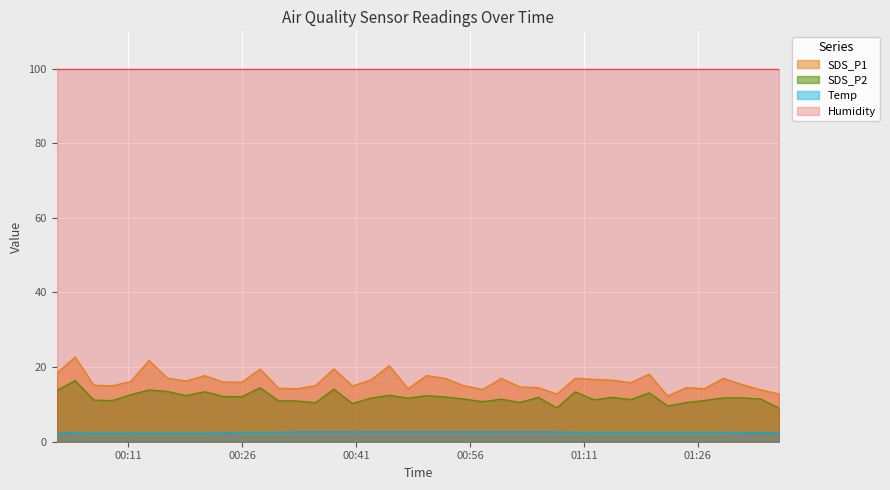

True or false: Temp has a value of 1.7 at 2020/12/10 01:12:18.

False